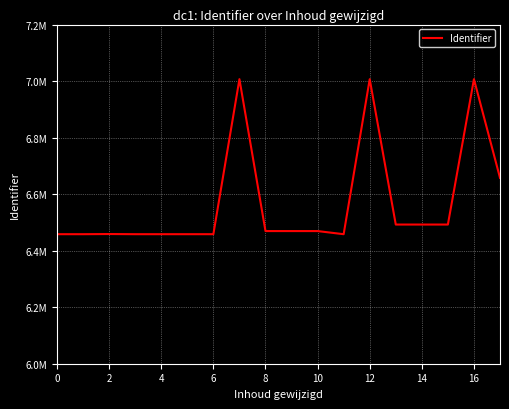

Does the chart have visible grid lines?

Yes